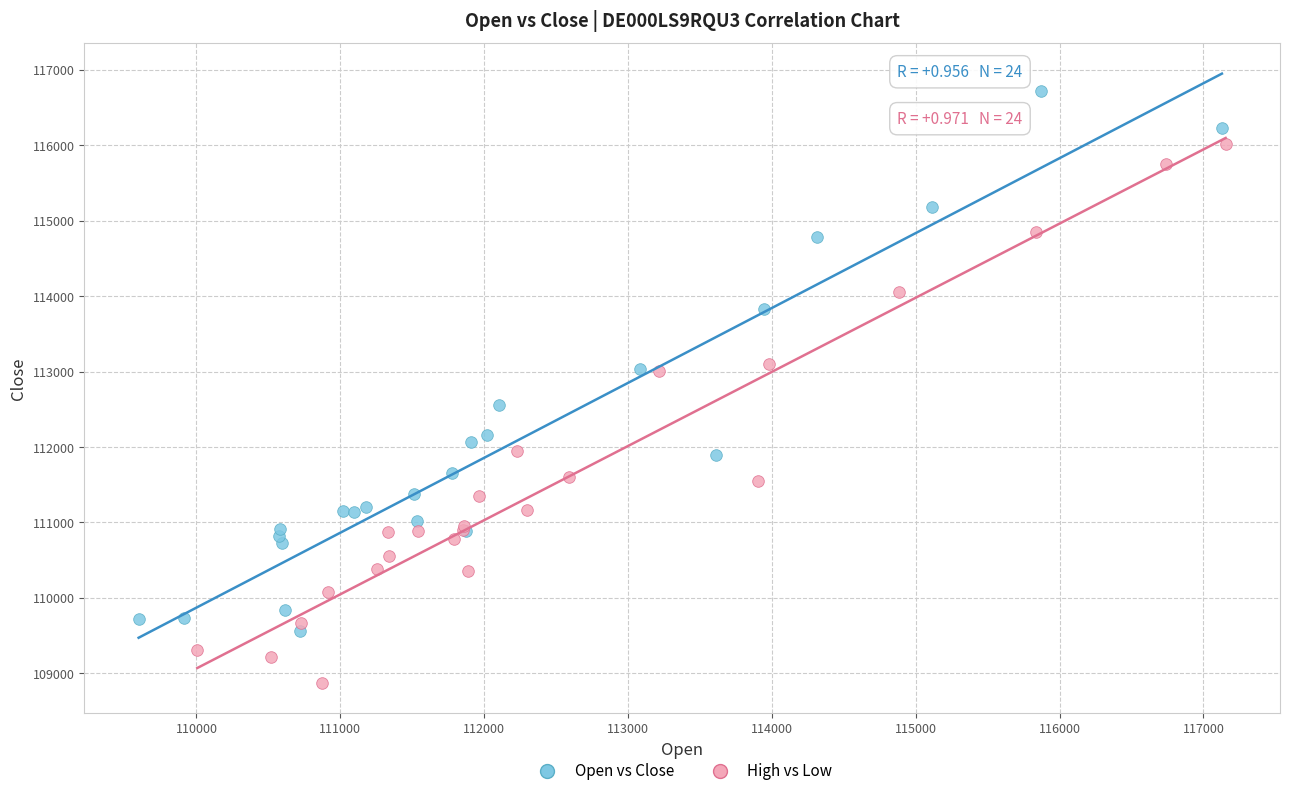

Which series reaches the minimum Y coordinate?

High vs Low